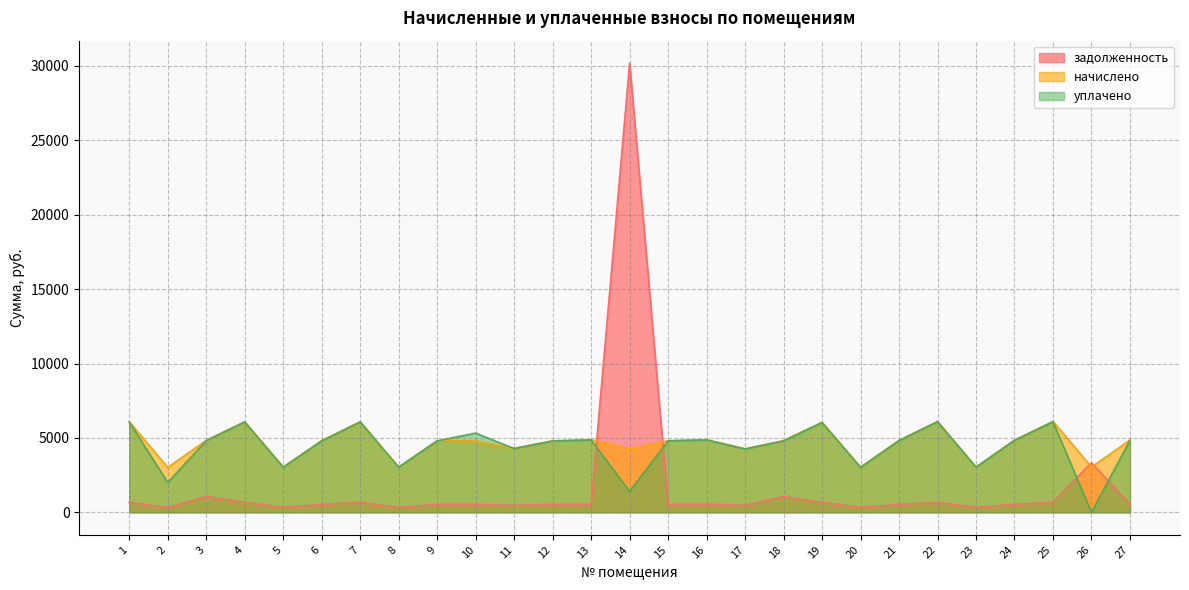

What is the difference between the highest and lowest values at 4?

5417.3